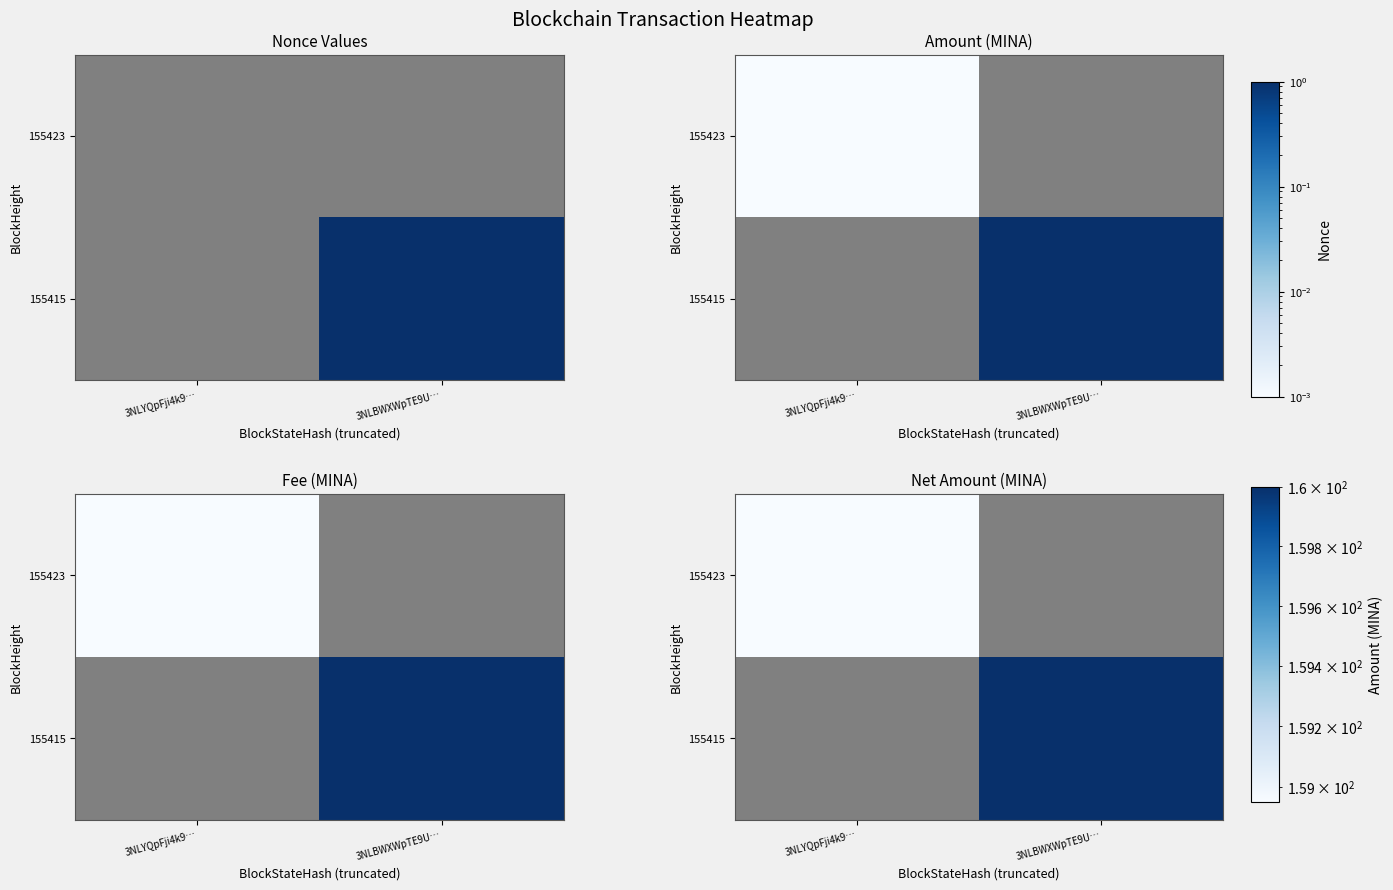

What is the greatest value displayed?

159.8